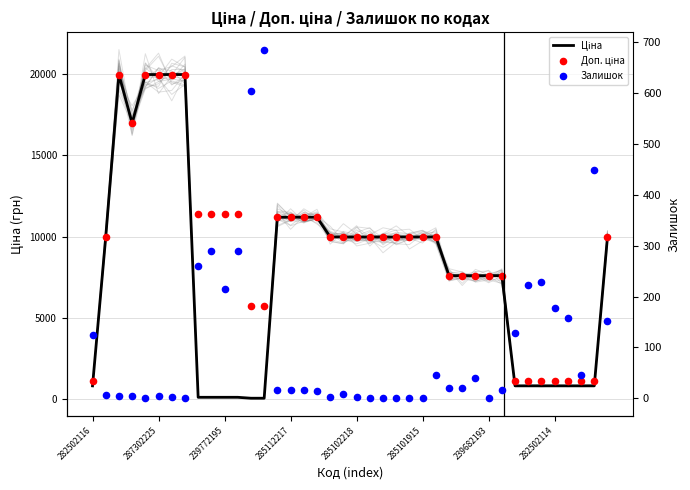

Which series contains the lowest Y value?

Залишок